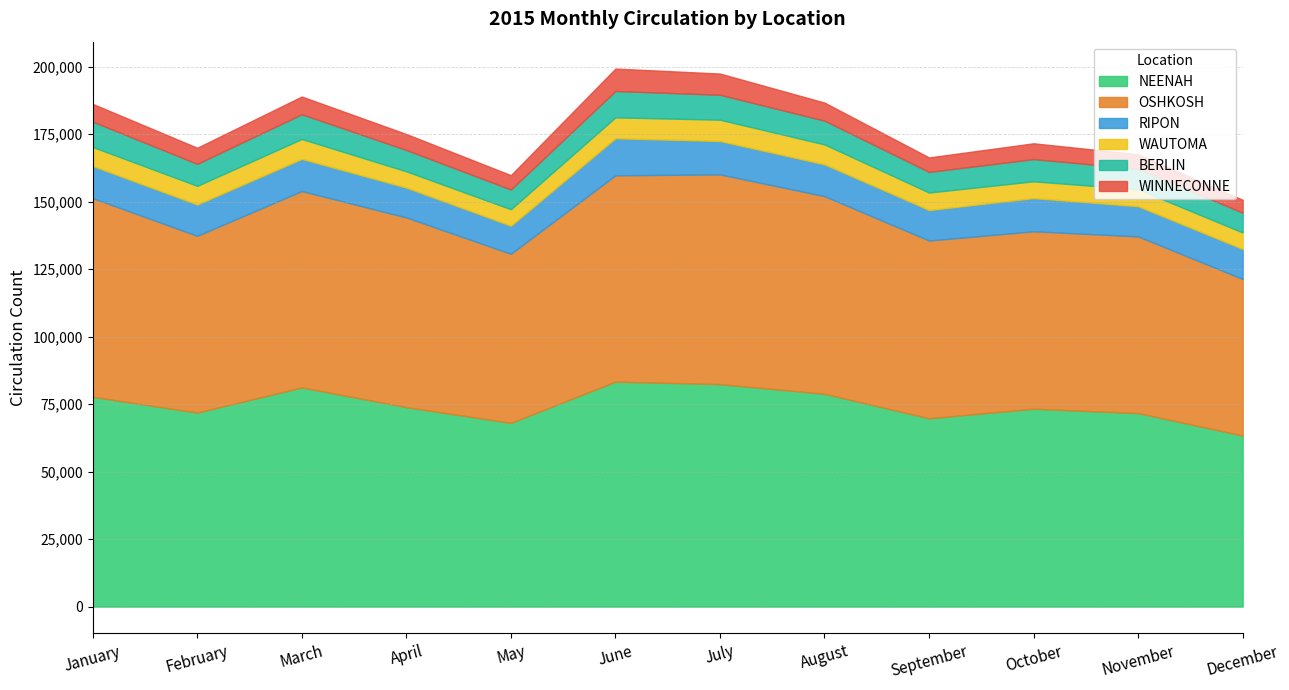

Does the chart display data point markers on the line(s)?

No